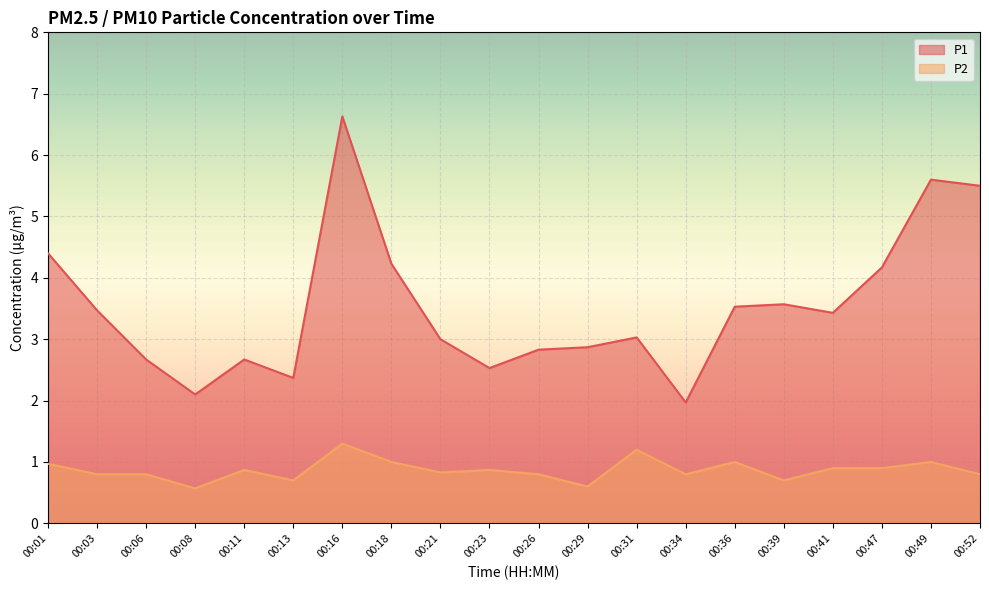

Reading right to left, what are all the values shown in this chart?

P1: 00:52=5.5	00:49=5.6	00:47=4.2	00:41=3.4	00:39=3.6	00:36=3.5	00:34=2.0	00:31=3.0	00:29=2.9	00:26=2.8	00:23=2.5	00:21=3.0	00:18=4.2	00:16=6.6	00:13=2.4	00:11=2.7	00:08=2.1	00:06=2.7	00:03=3.5	00:01=4.4
P2: 00:52=0.8	00:49=1.0	00:47=0.9	00:41=0.9	00:39=0.7	00:36=1.0	00:34=0.8	00:31=1.2	00:29=0.6	00:26=0.8	00:23=0.9	00:21=0.8	00:18=1.0	00:16=1.3	00:13=0.7	00:11=0.9	00:08=0.6	00:06=0.8	00:03=0.8	00:01=1.0